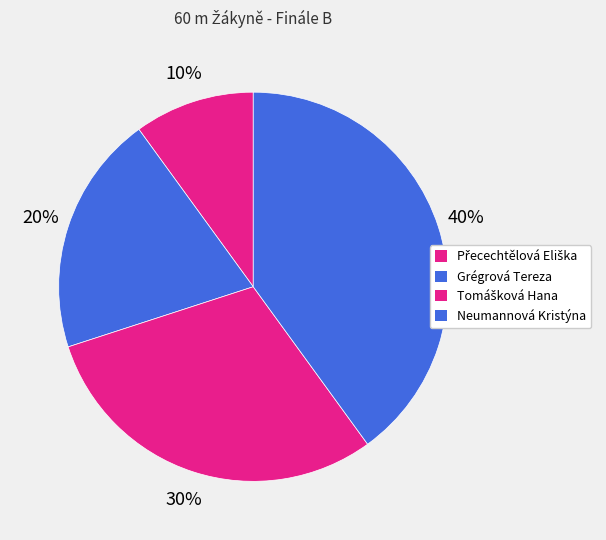

Count the number of slices in the pie.

4